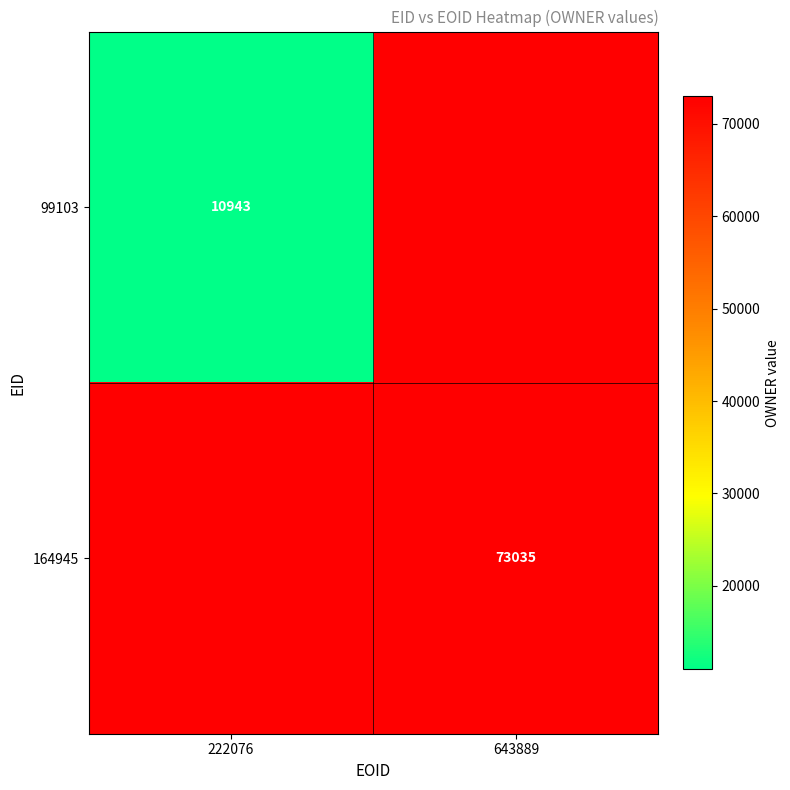

Is the value of 99103 at 222076 greater than the value of 164945 at 643889?

No